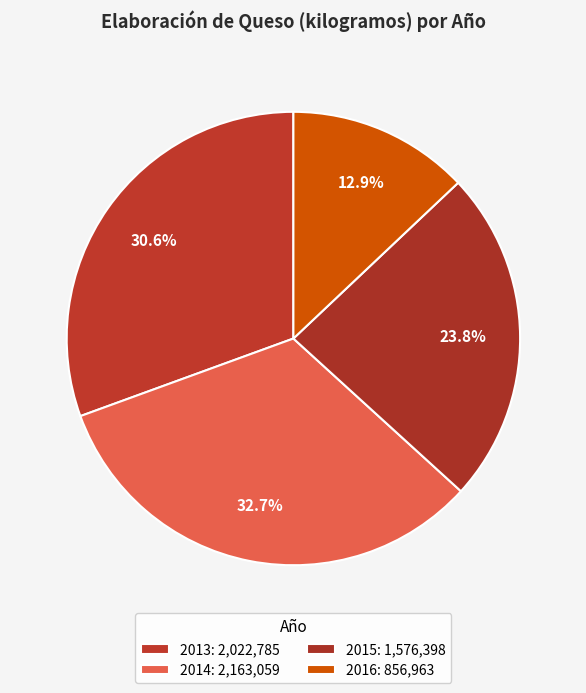

How many slices are in this pie chart?

4